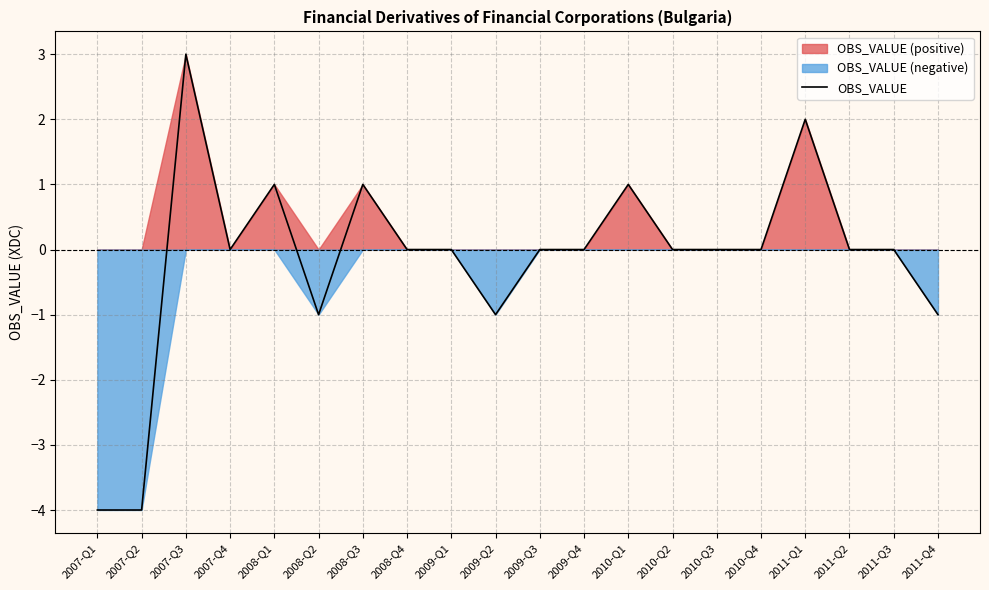

The value at 2008-Q2 is -1. True or false?

False